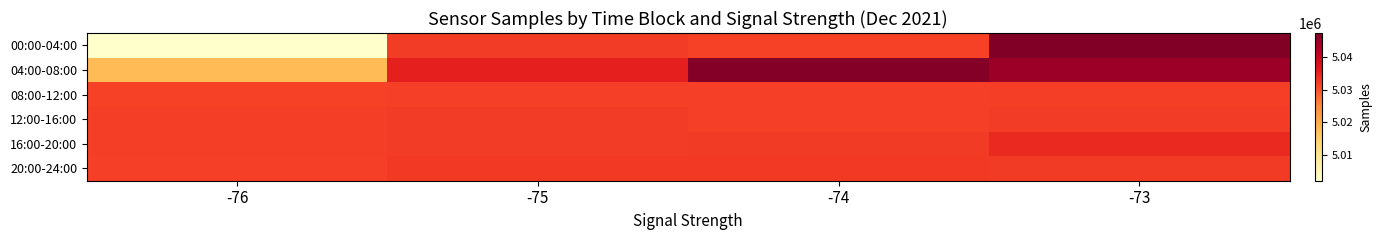

At which category is the sum across all series the highest?

-73